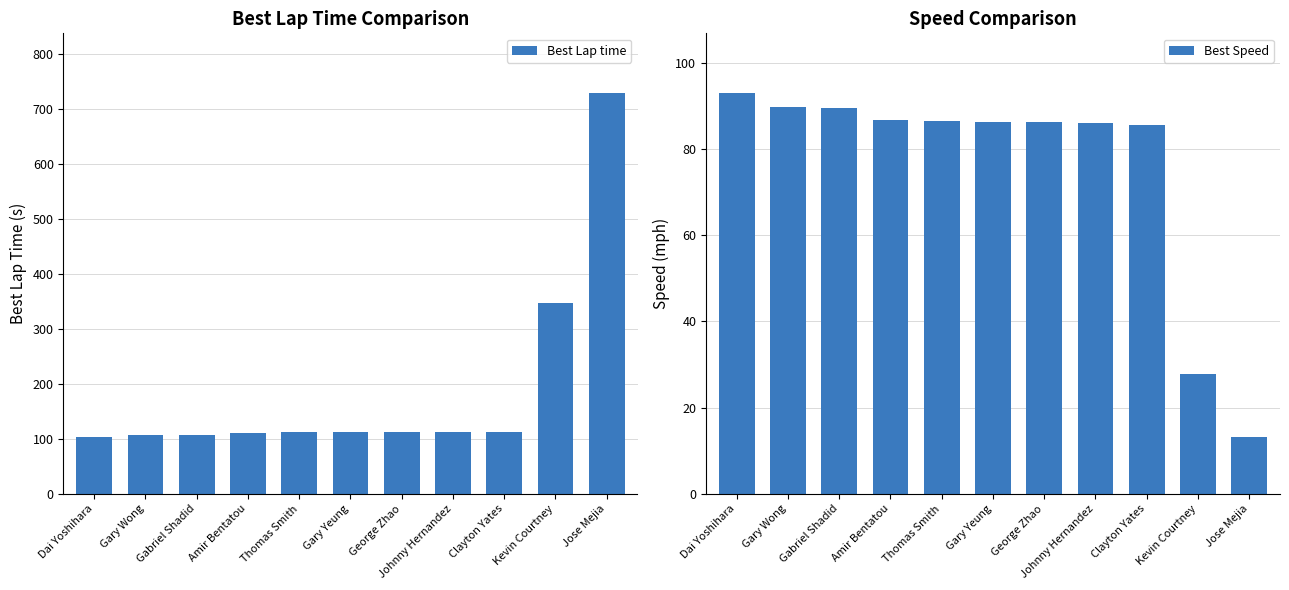

At how many categories does at least one series exceed 600?

1